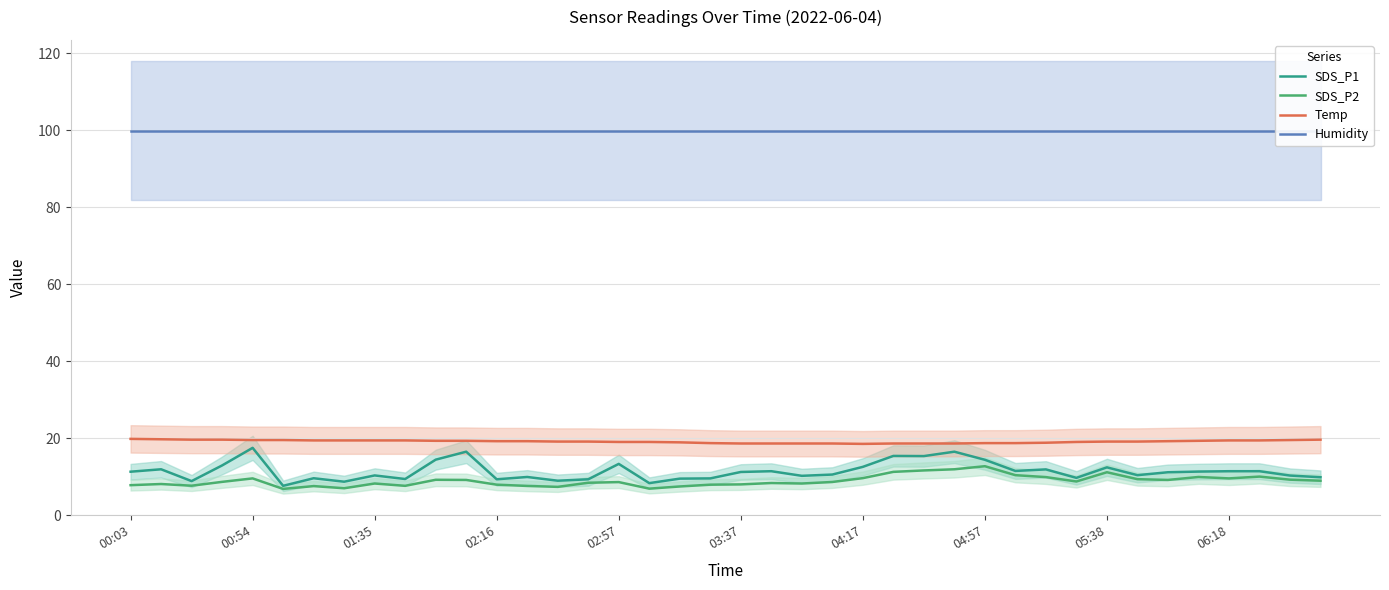

What is the minimum value for SDS_P2?

6.8